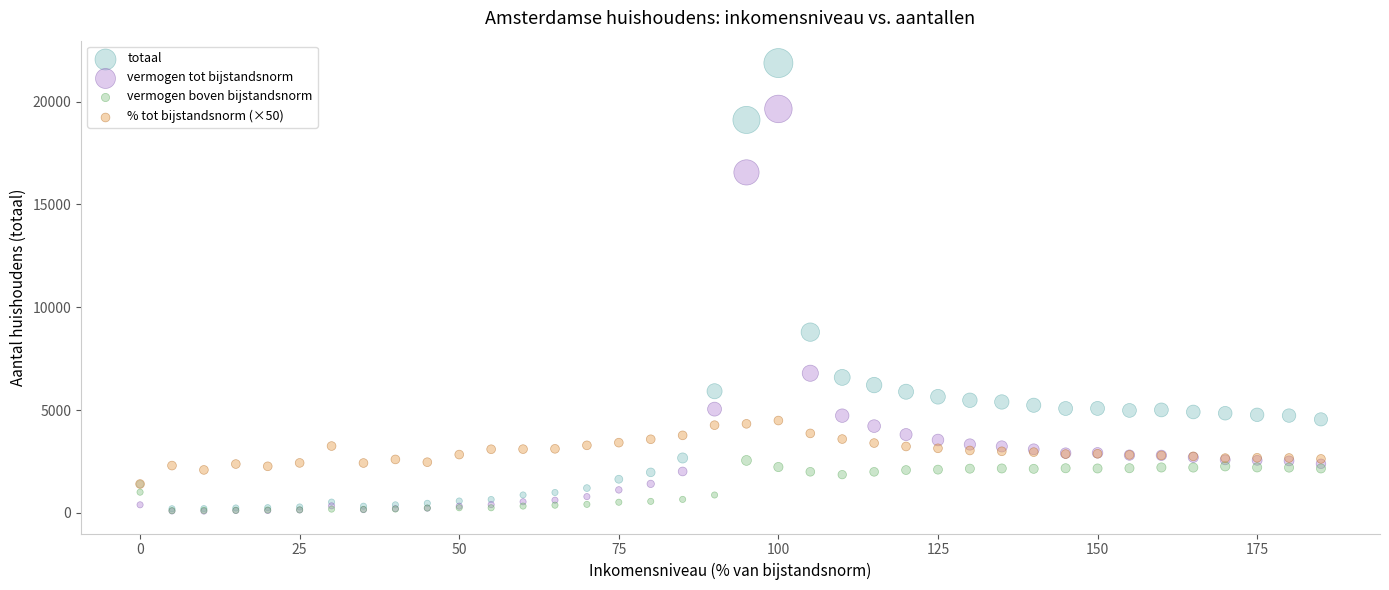

Across all series, what Y value is closest to 10979?

8789.0